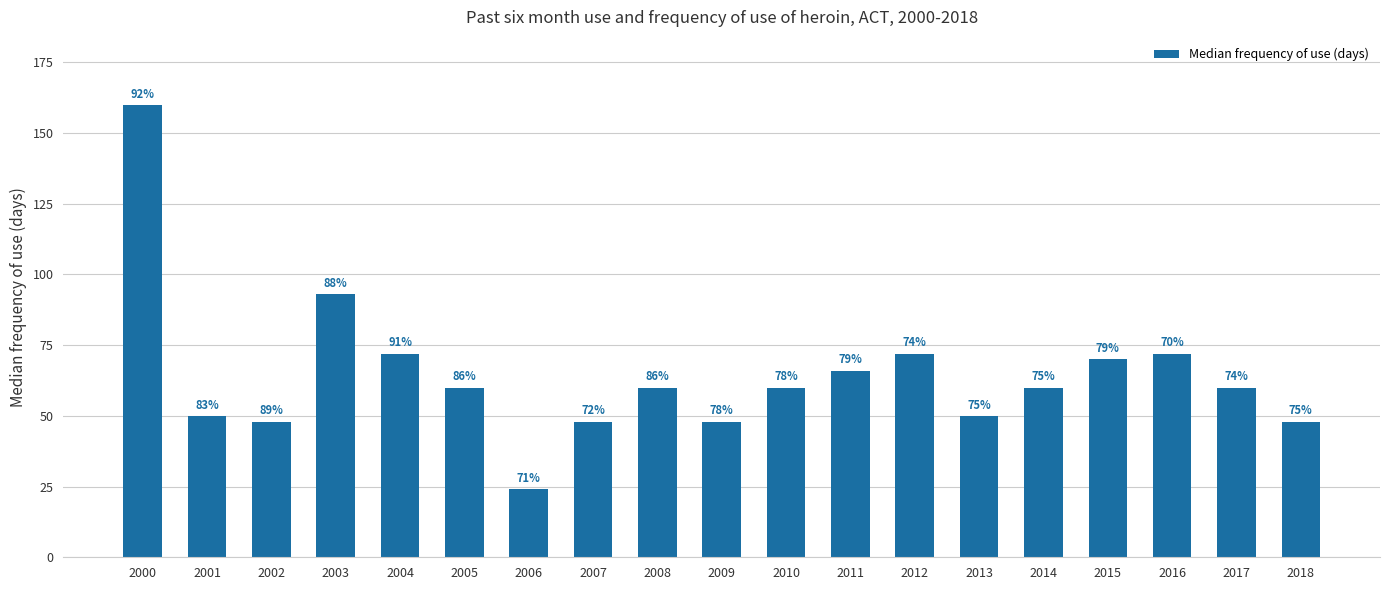

Are the bars horizontal?

No